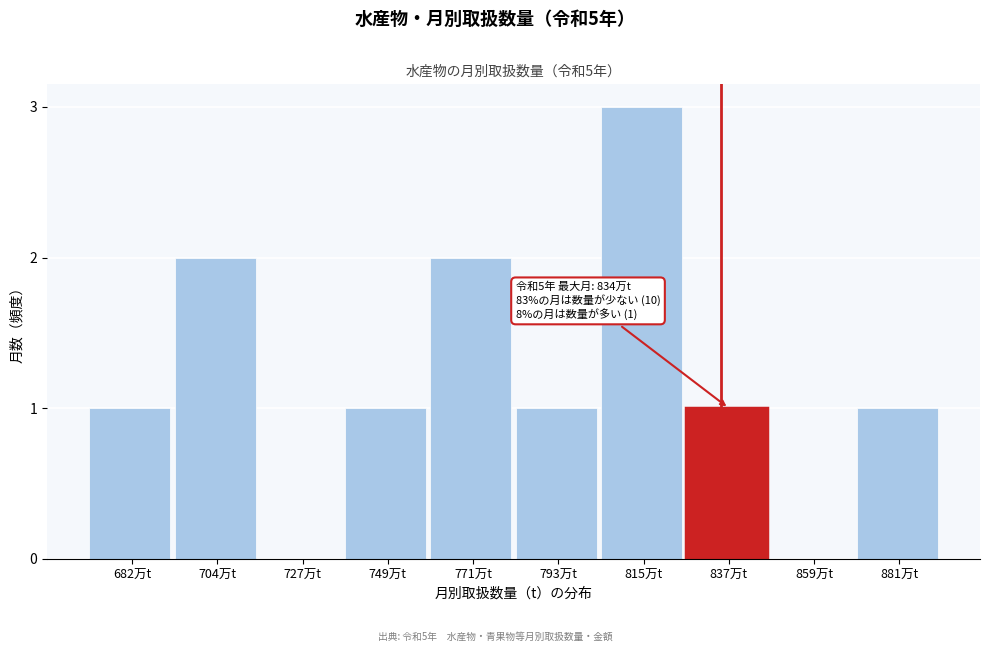

Reading left to right, extract all data points from this chart.

682万t=1	704万t=2	727万t=0	749万t=1	771万t=2	793万t=1	815万t=3	837万t=1	859万t=0	881万t=1